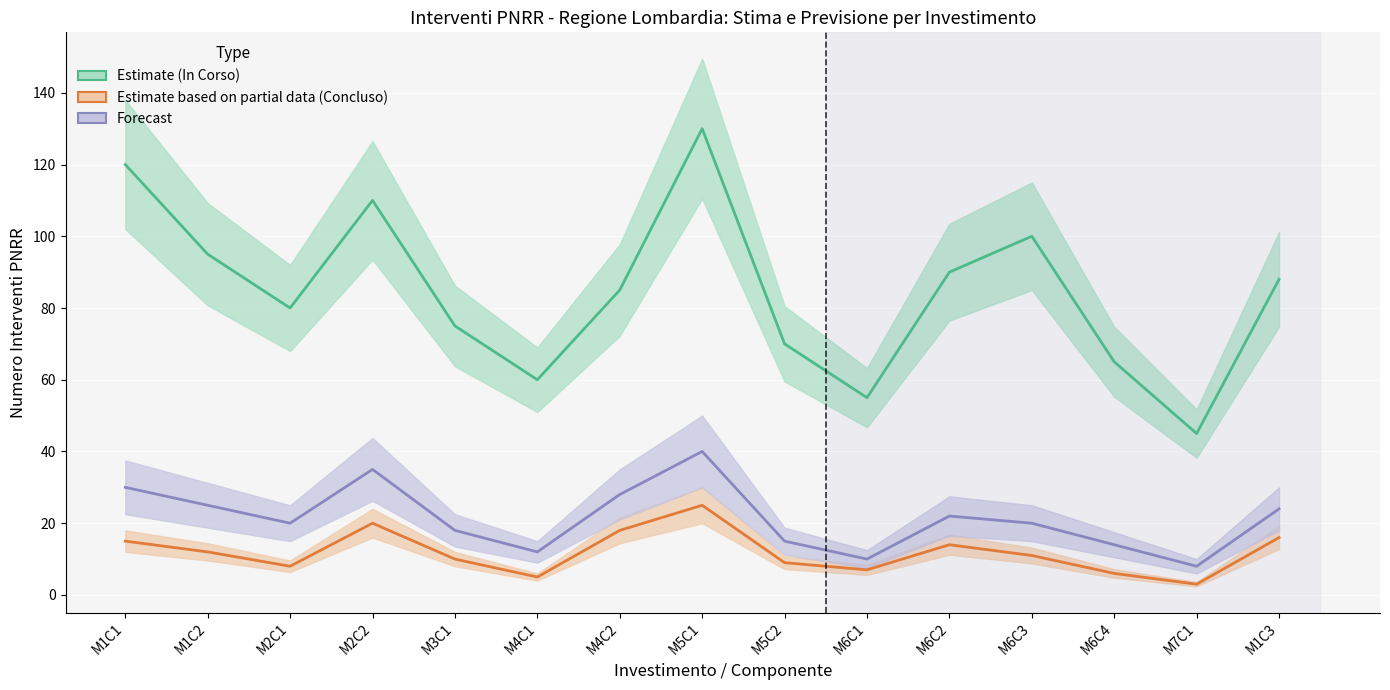

How many values in the Estimate based on partial data series are below 11?

7